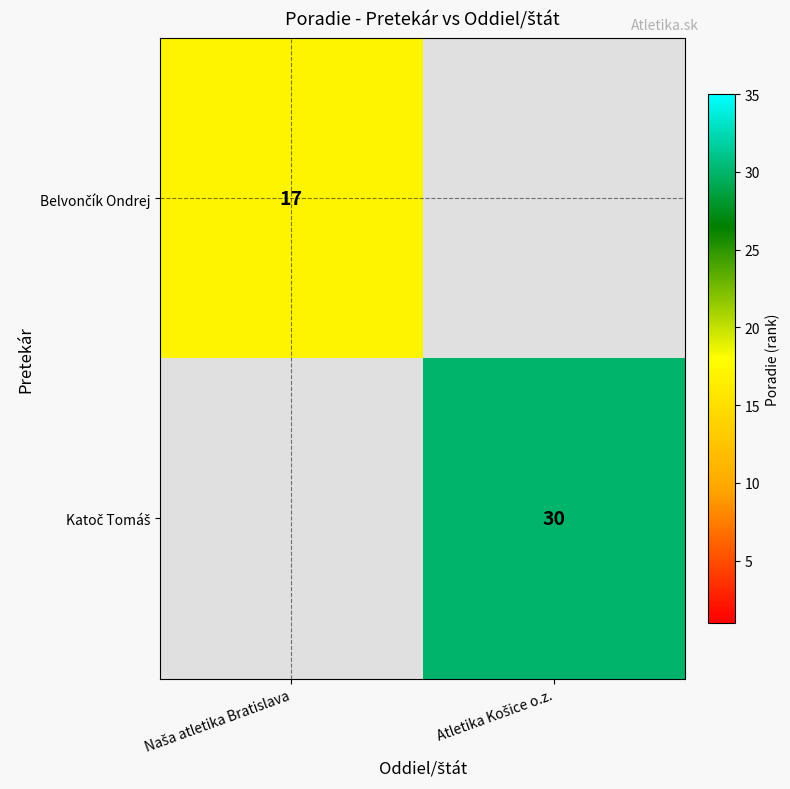

The value of Belvončík Ondrej at Naša atletika Bratislava is 17.0. True or false?

True